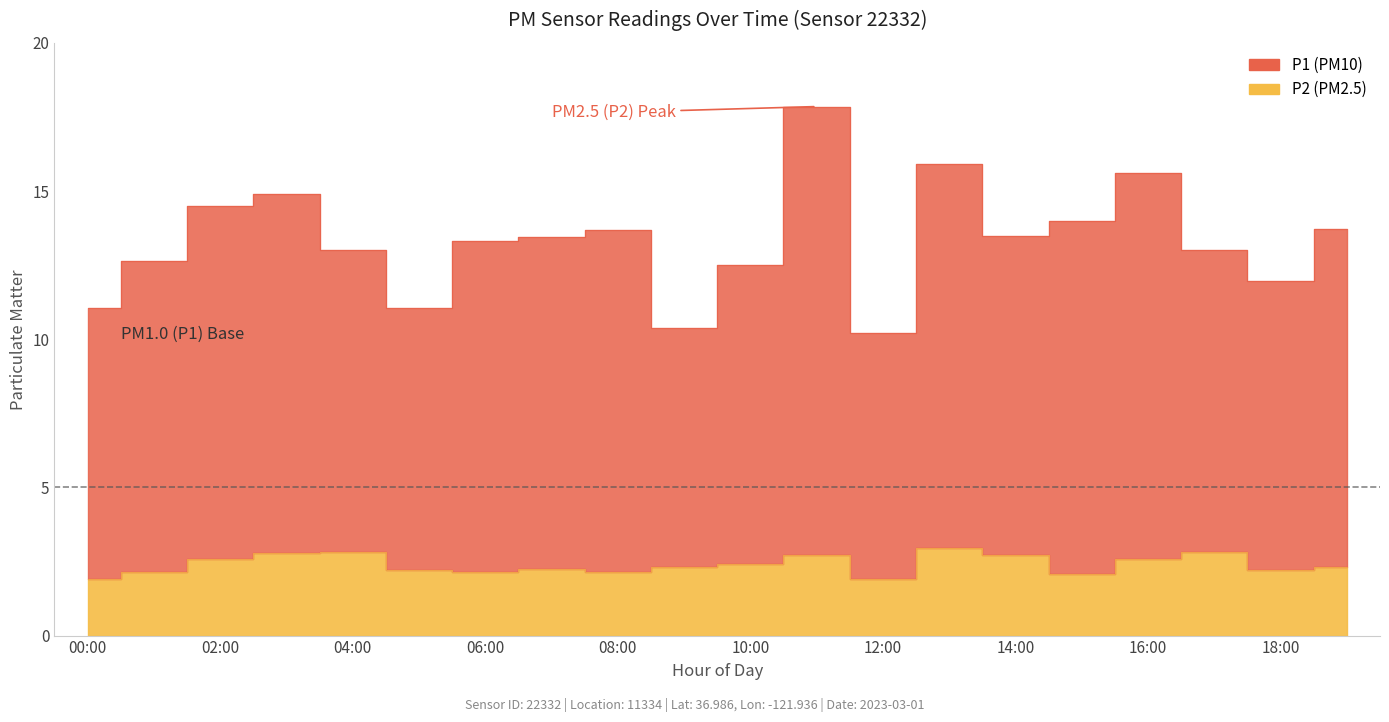

What is the value of the P1 point at the 19th from the left?

11.9